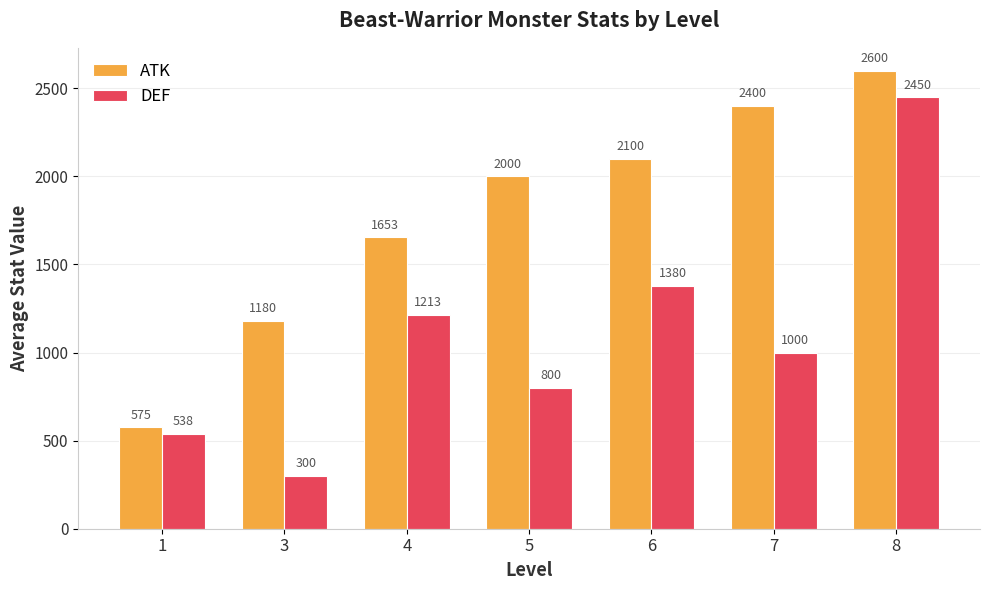

What is the approximate value of DEF at 1?

537.5